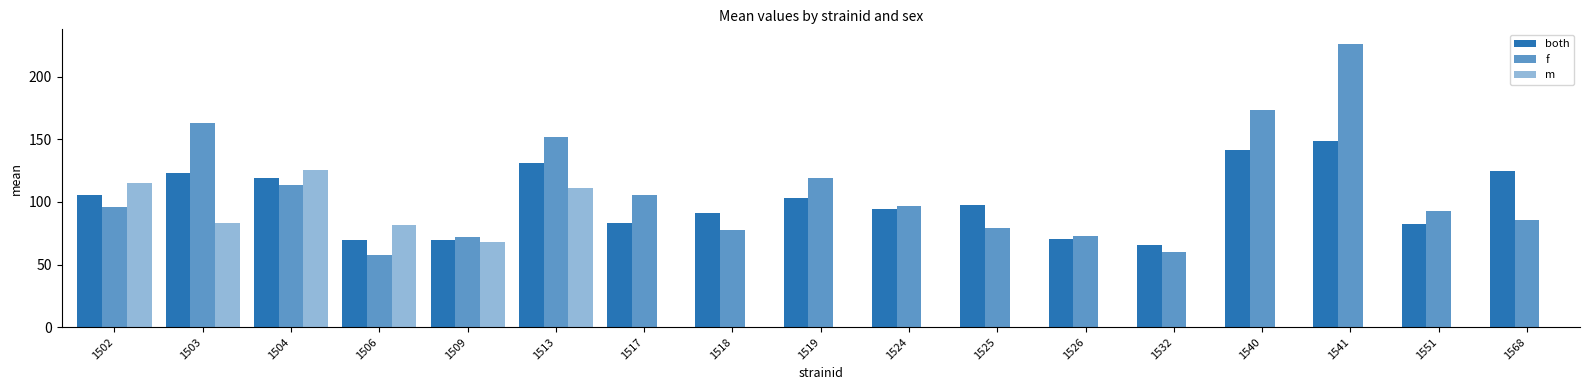

Does the chart contain stacked bars?

No